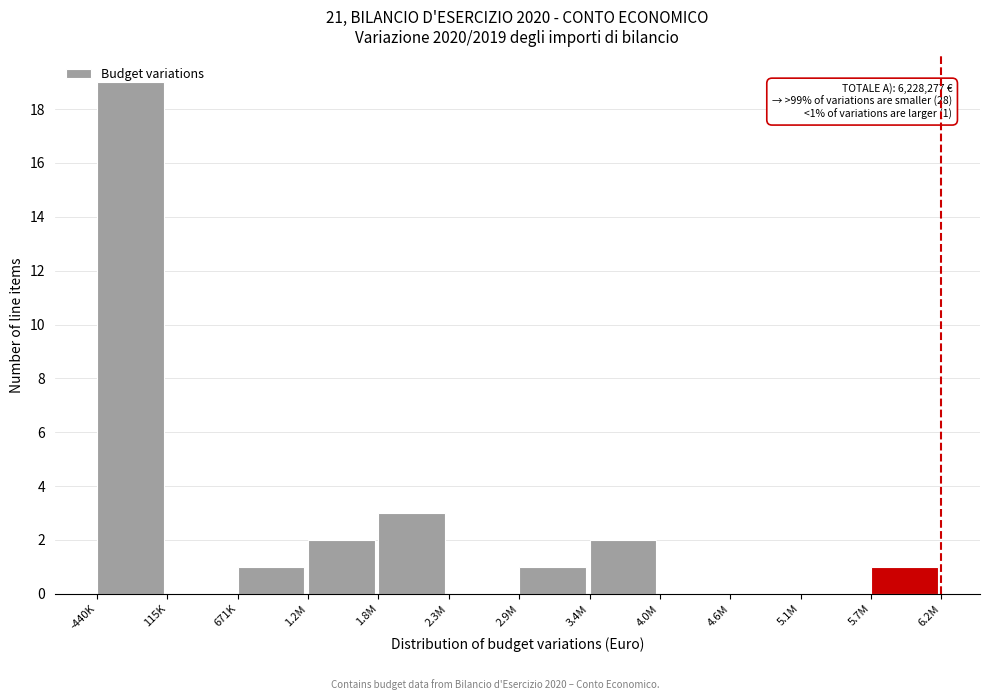

What is the change in value from -440K to 671K?

-18